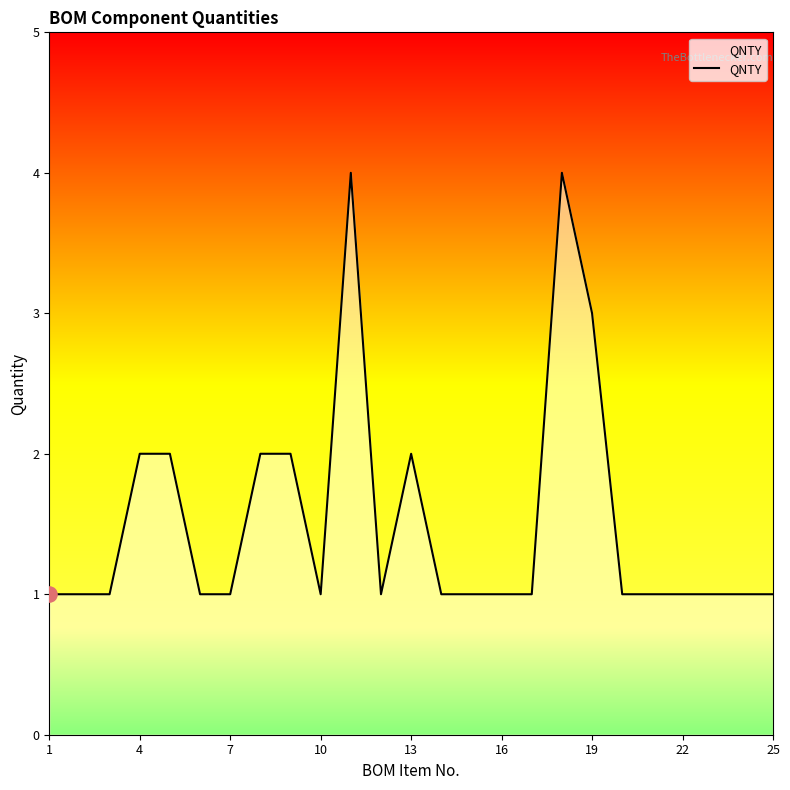

What is the maximum value shown in the chart?

4